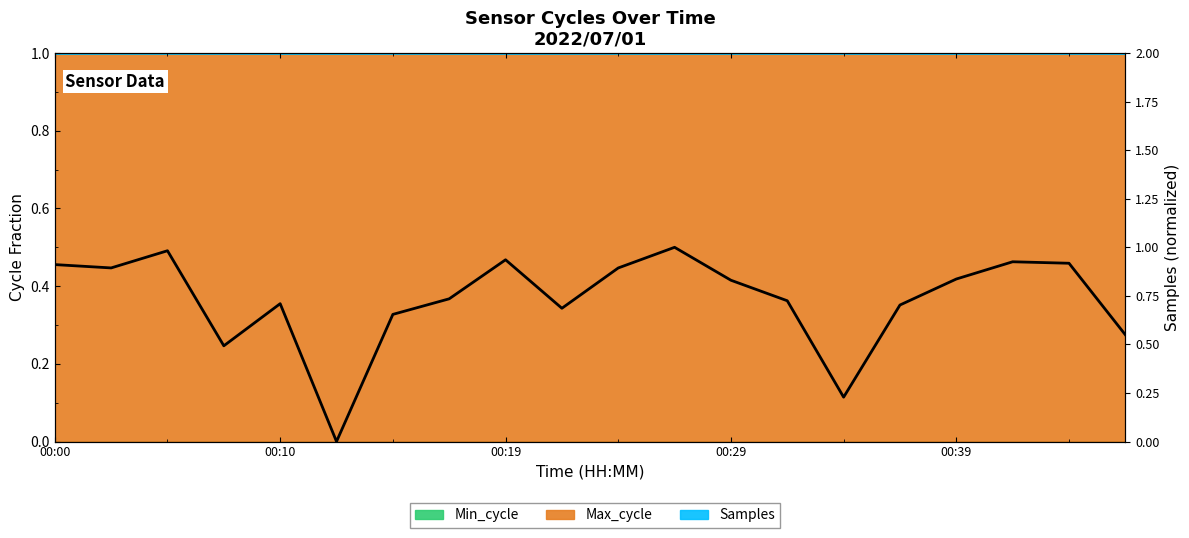

At which label is the value closest to 0?

5